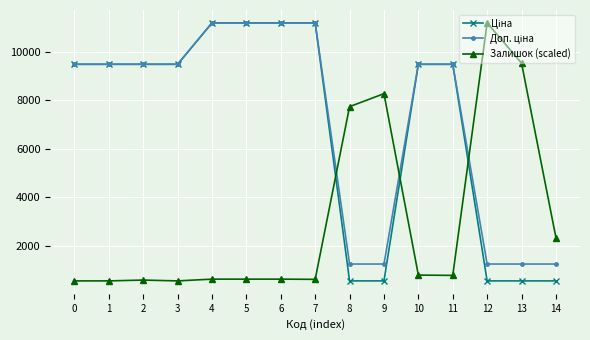

What is the minimum value shown in the chart?

539.0